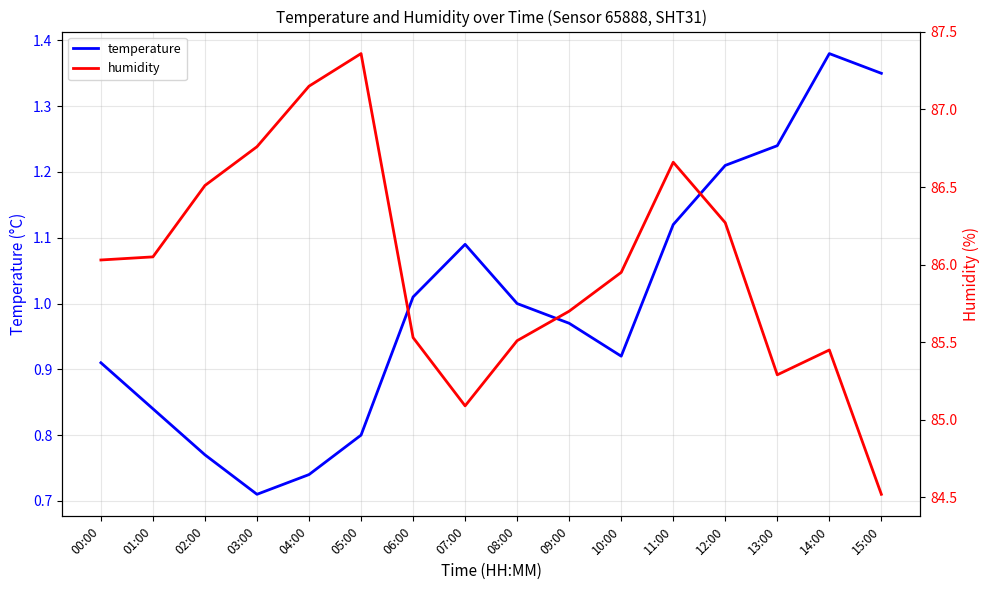

What is the difference between the second highest and second lowest values in the temperature series?

0.6